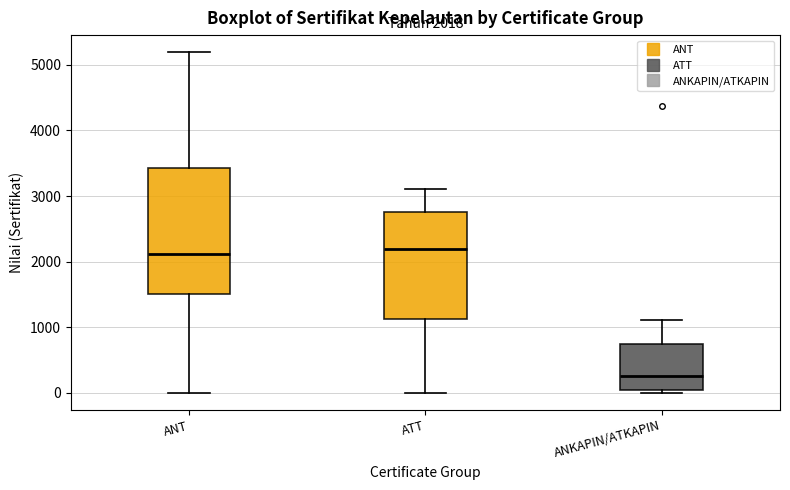

Comparing the boxes themselves (not the whiskers), which one is the tallest?

ANT